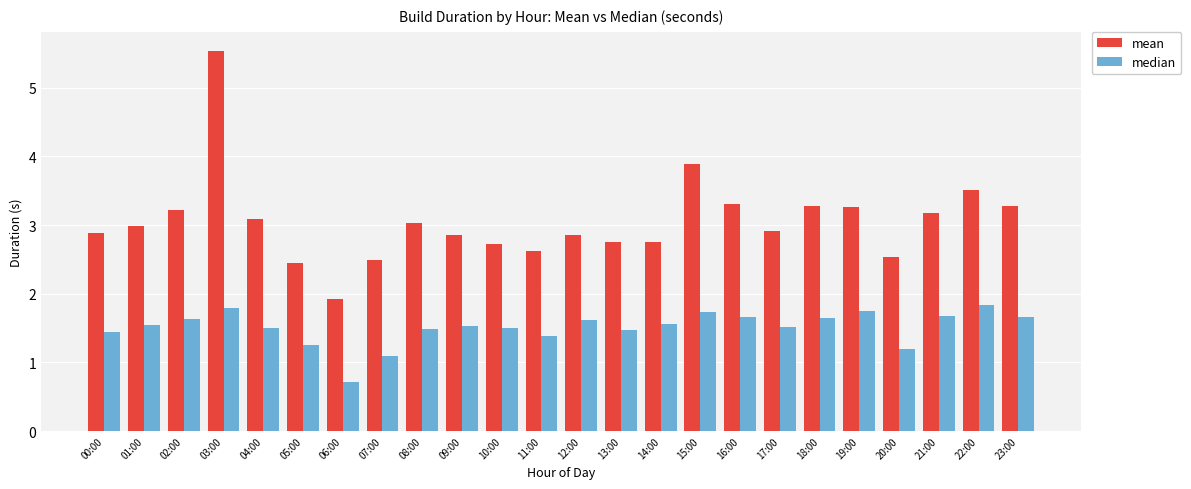

What is the approximate value of mean at 20:00?

2.5